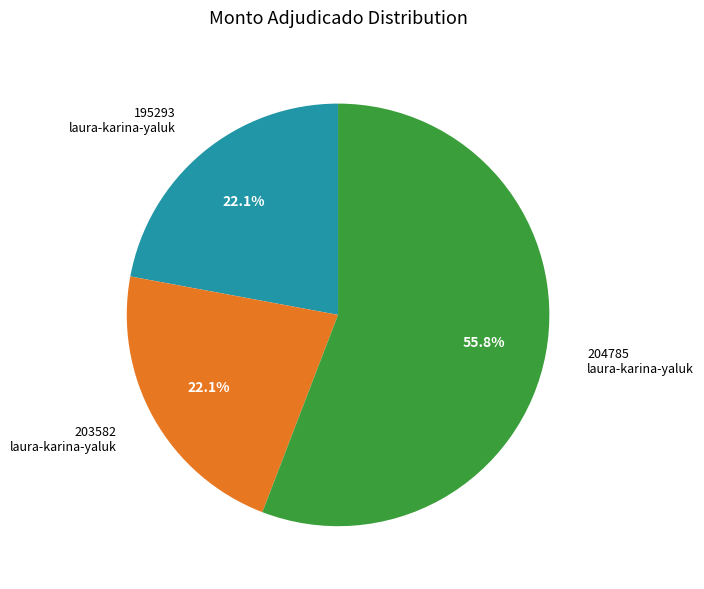

Count the number of slices in the pie.

3